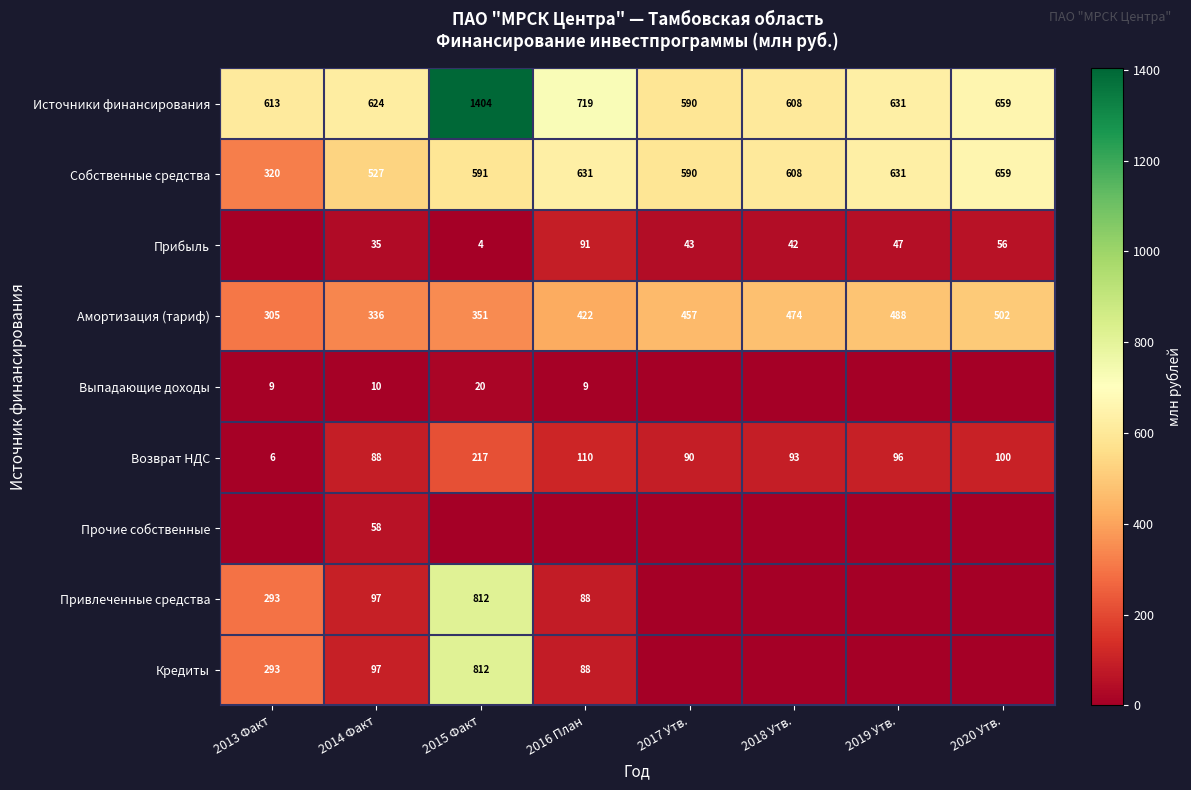

At which label is Возврат НДС closest to 111?

2016 План